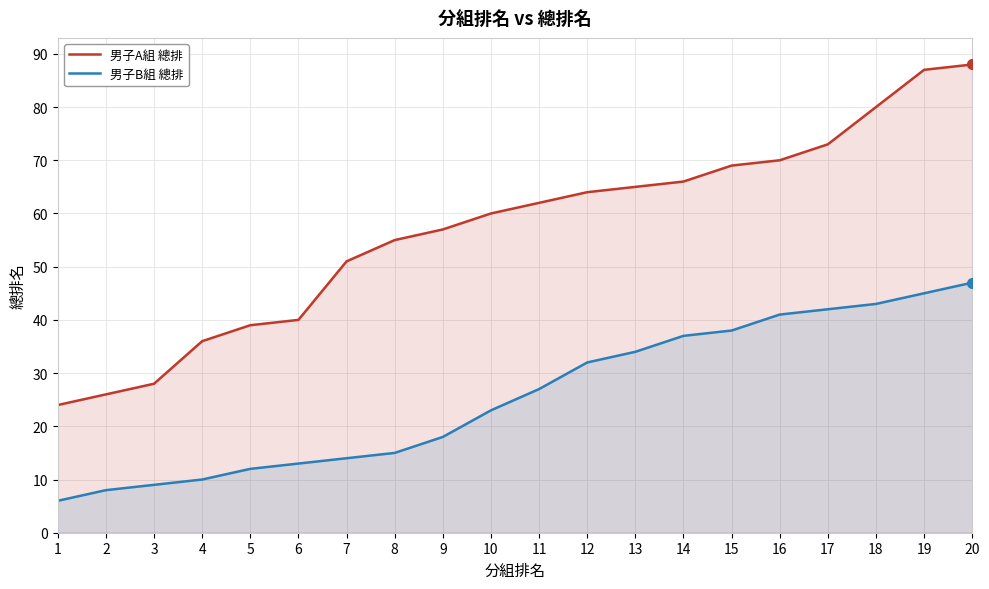

The value of 男子A組 總排 at 14 is 48. True or false?

False